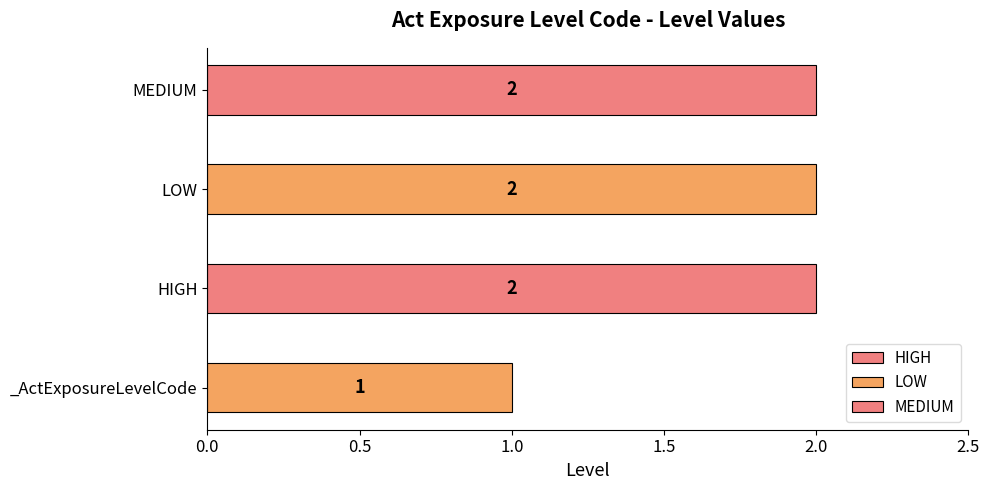

Is it true that the value at MEDIUM is 3?

False